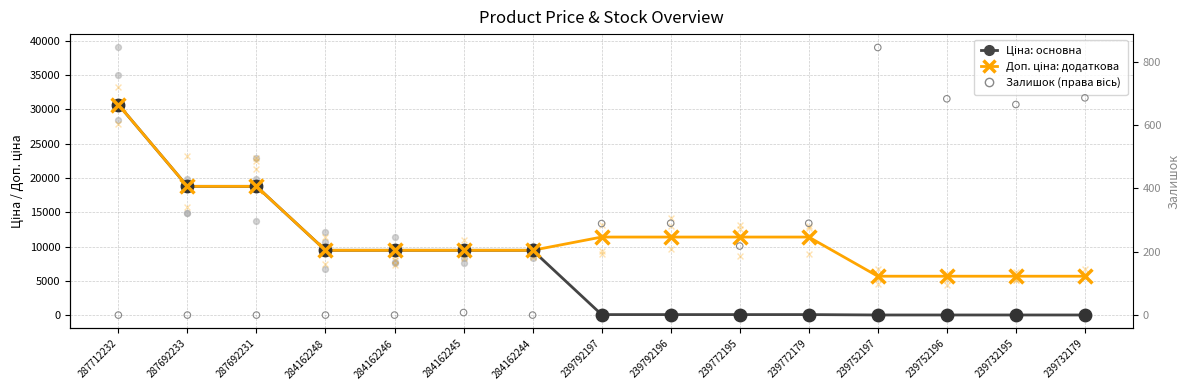

Which series contains the highest Y value?

Ціна